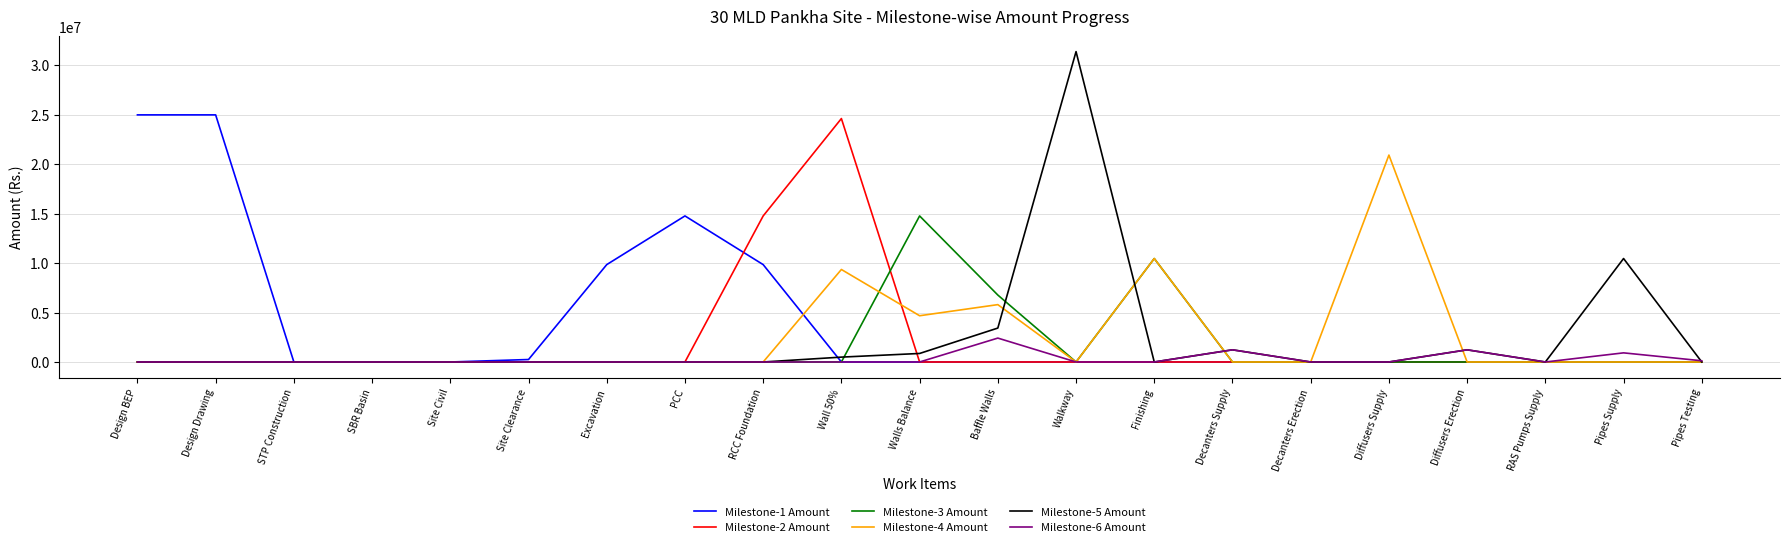

At how many categories does at least one series exceed 23578780?

4